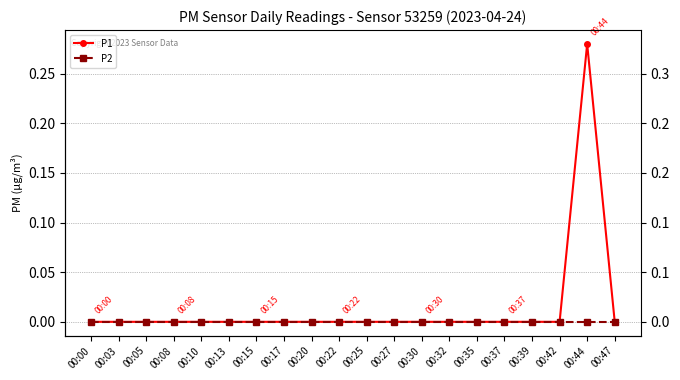

At which label is P2 closest to 0?

00:00